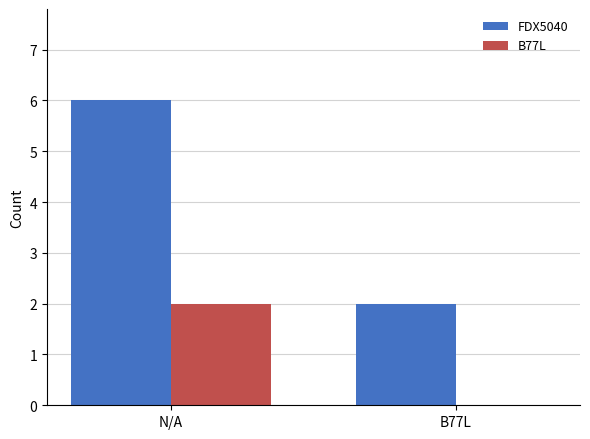

What is the sum of the B77L values at N/A and B77L?

2